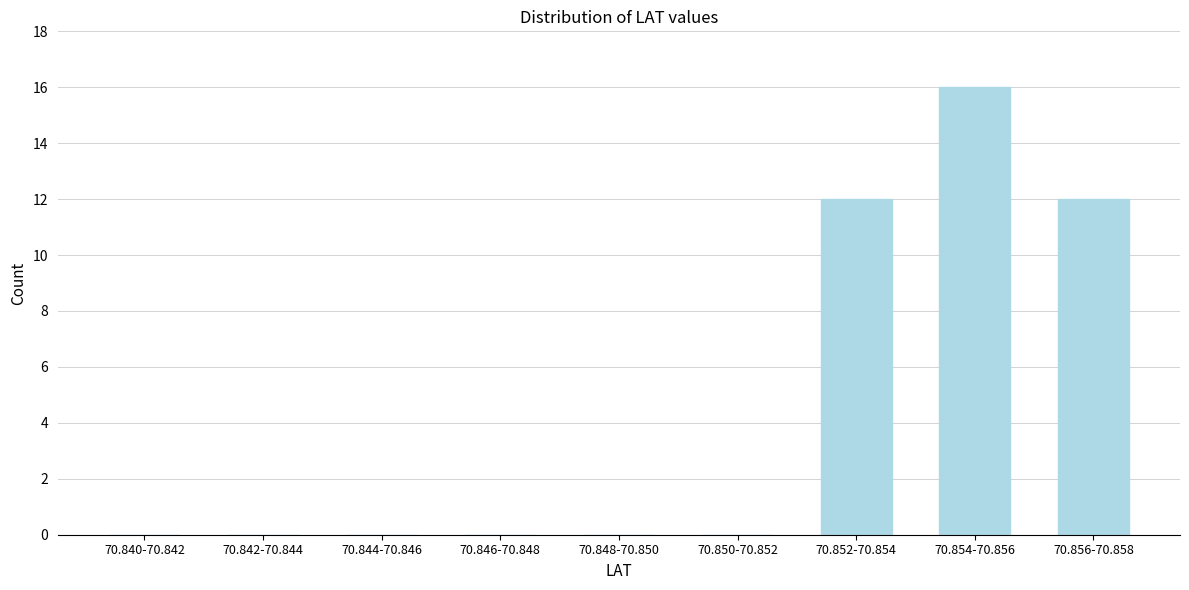

Reading left to right, transcribe all the data shown in this chart.

70.840-70.842=0	70.842-70.844=0	70.844-70.846=0	70.846-70.848=0	70.848-70.850=0	70.850-70.852=0	70.852-70.854=12	70.854-70.856=16	70.856-70.858=12